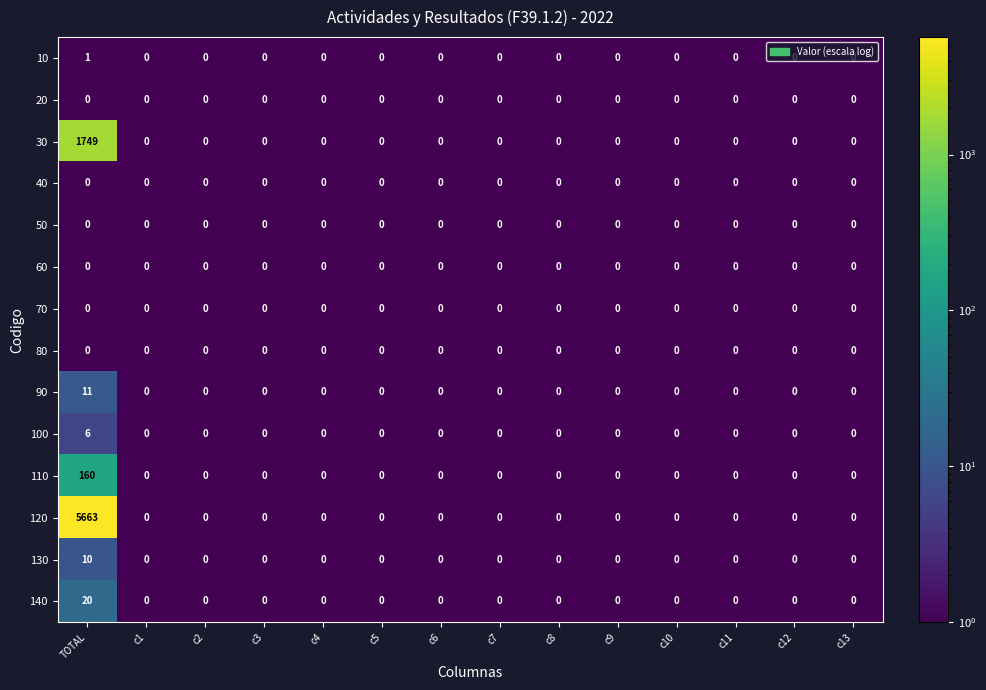

What is the sum of all 100 values?

6